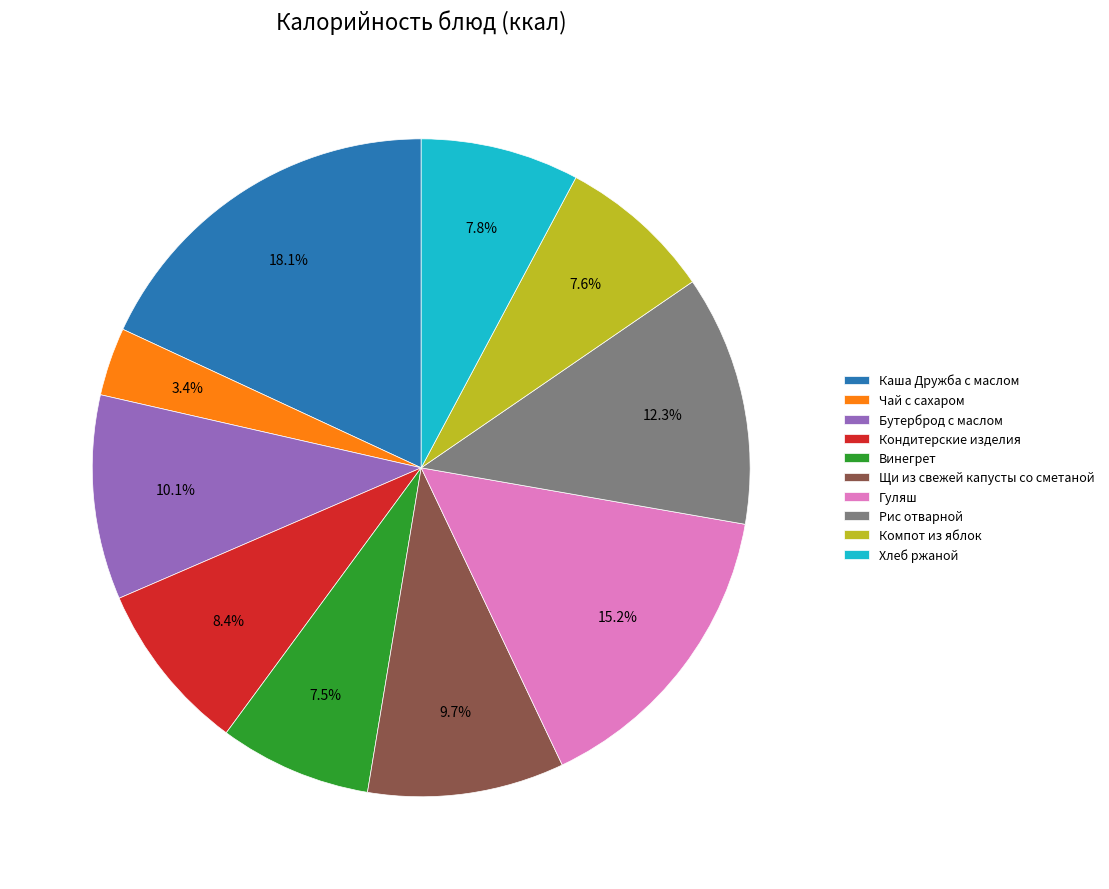

What percentage is the Щи из свежей капусты со сметаной slice, to the nearest percent?

10%